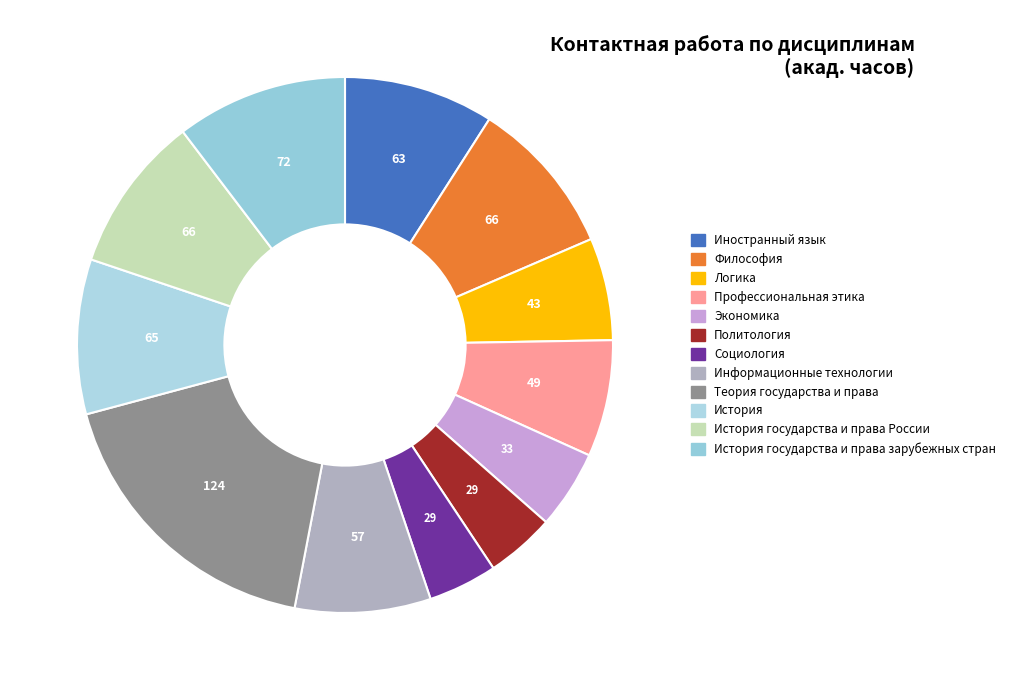

How many segments does this pie chart have?

12